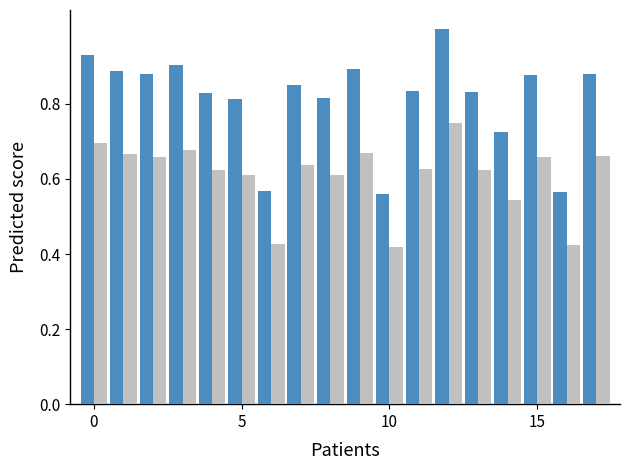

What is the maximum value shown in the chart?

1.0